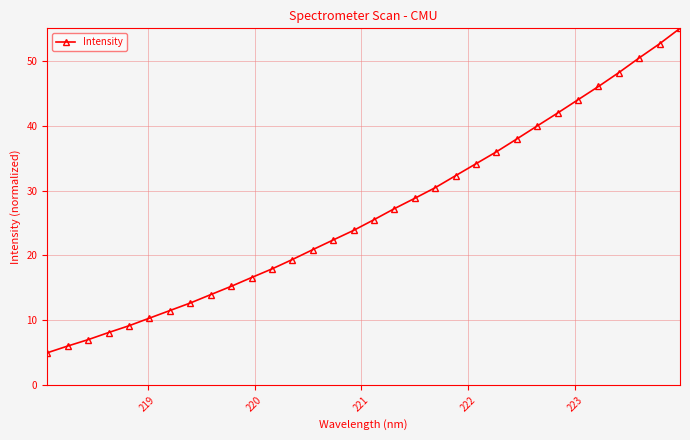

What is the sum of all values?

850.7